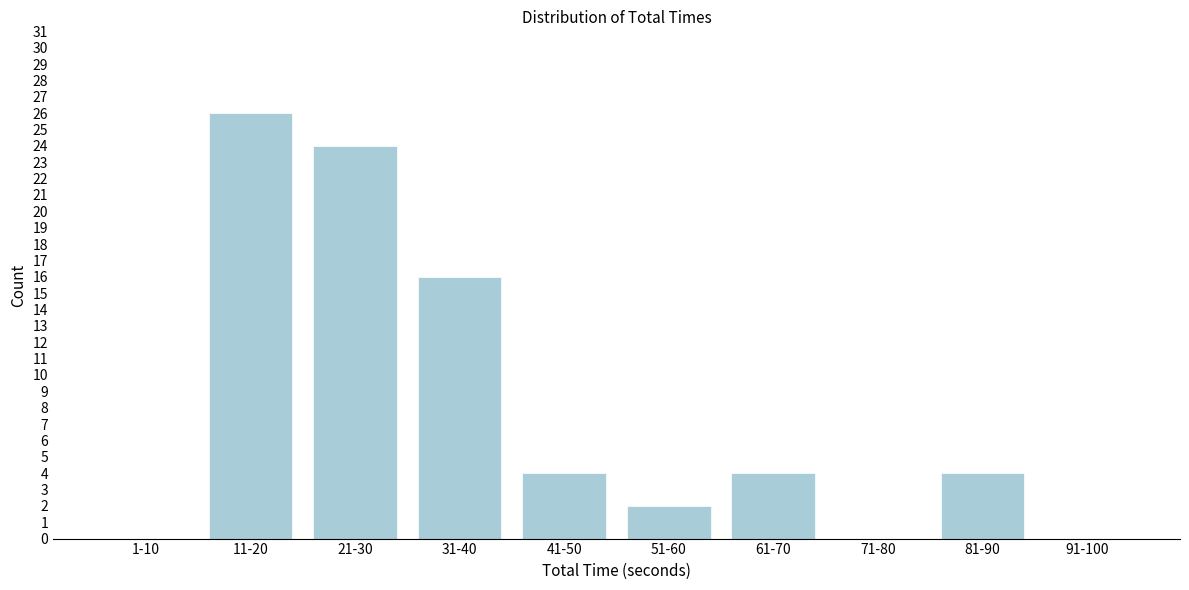

Reading left to right, list all the values displayed in this chart.

1-10=0	11-20=26	21-30=24	31-40=16	41-50=4	51-60=2	61-70=4	71-80=0	81-90=4	91-100=0